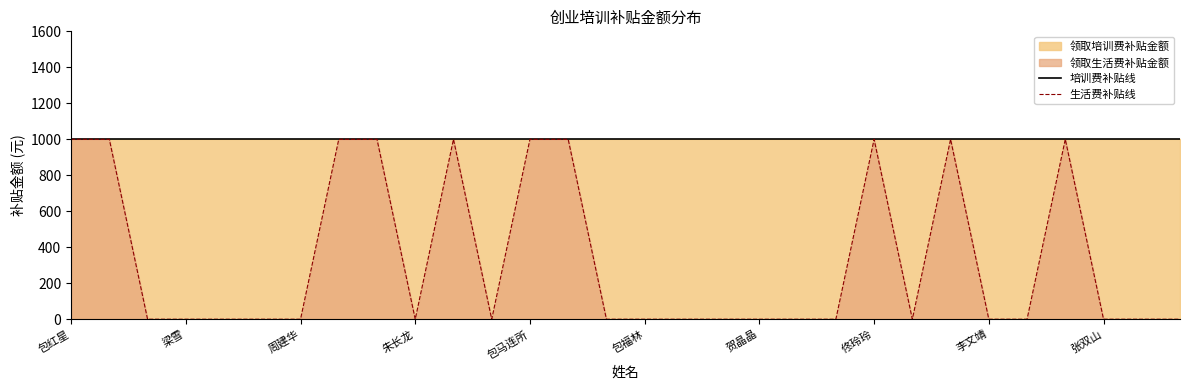

At how many categories does at least one series exceed 224?

30